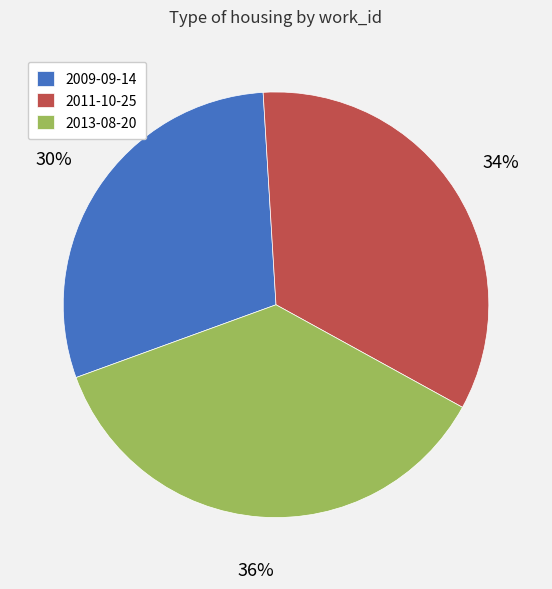

Which slice is the smallest?

2009-09-14